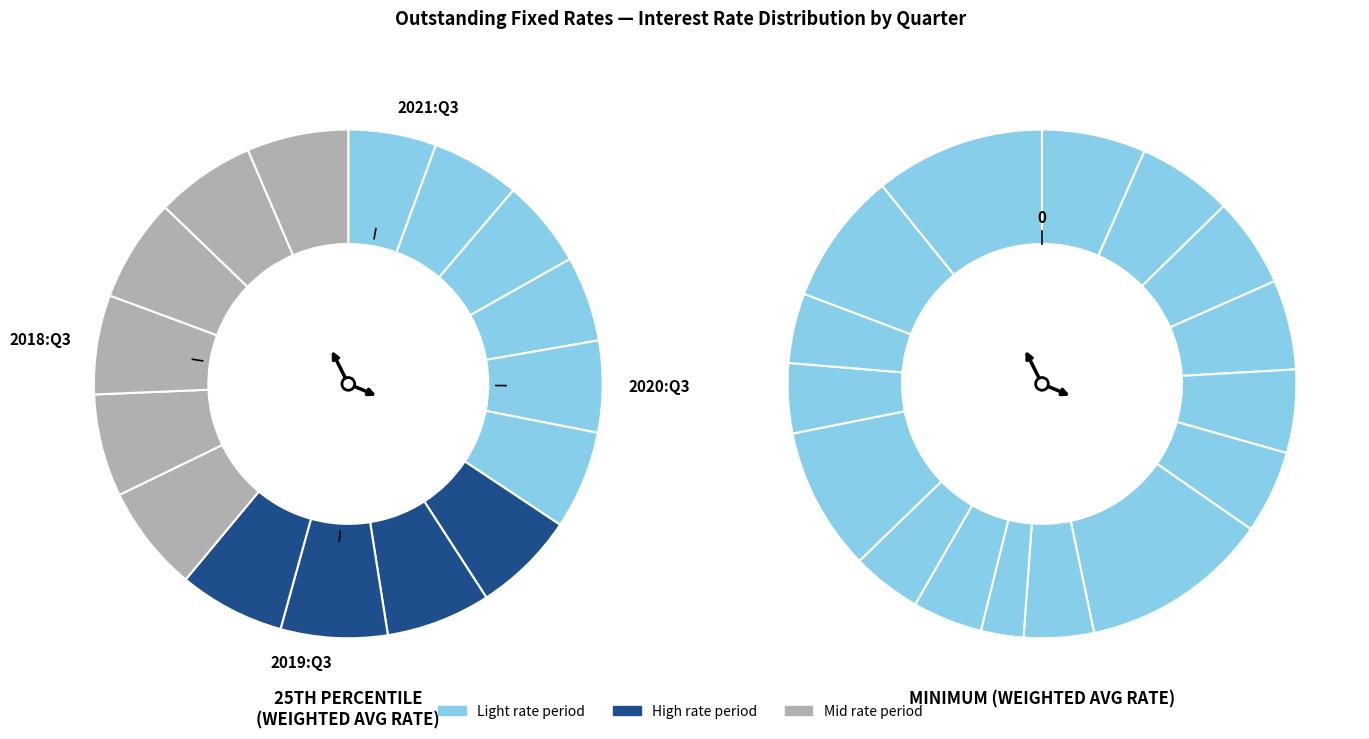

True or false: 2021:Q2 accounts for 6% of the total.

True